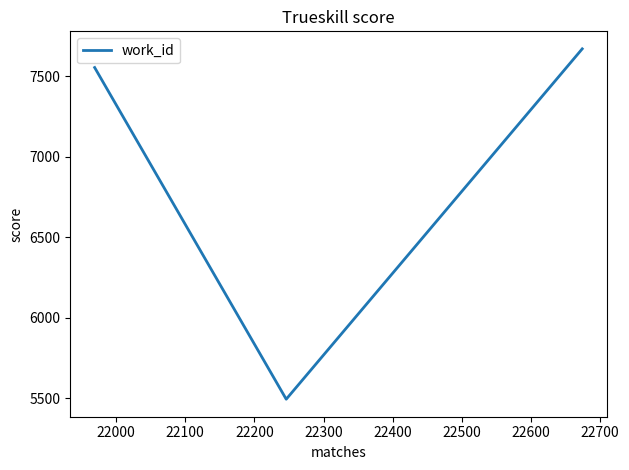

What is the greatest value displayed?

7669